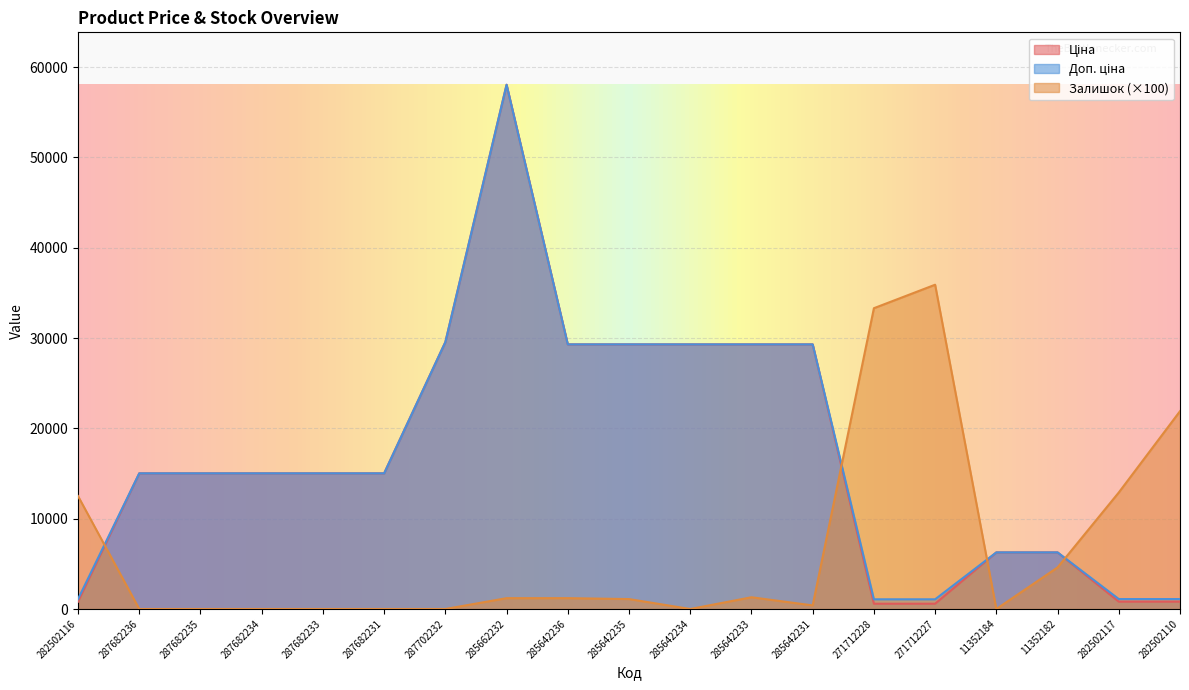

At which label does Ціна first exceed 15019?

287682236